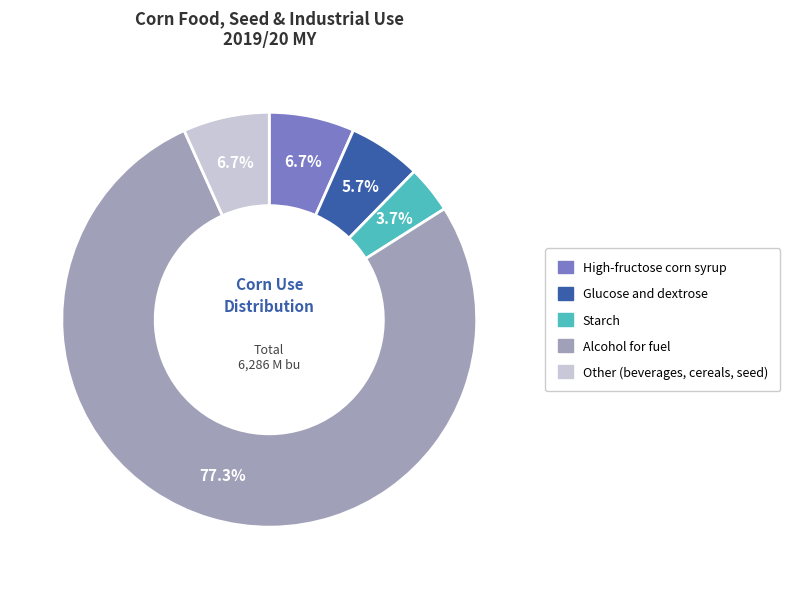

Which category has the biggest portion of the pie?

Alcohol for fuel